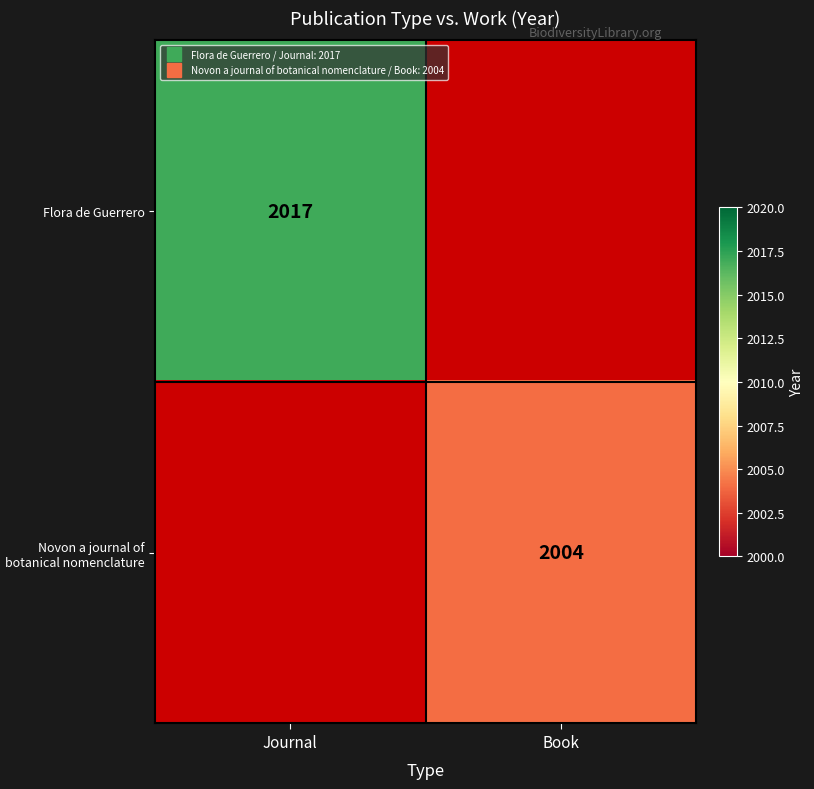

Is the value of Flora de Guerrero at Book greater than the value of Novon a journal of botanical nomenclature at Journal?

No